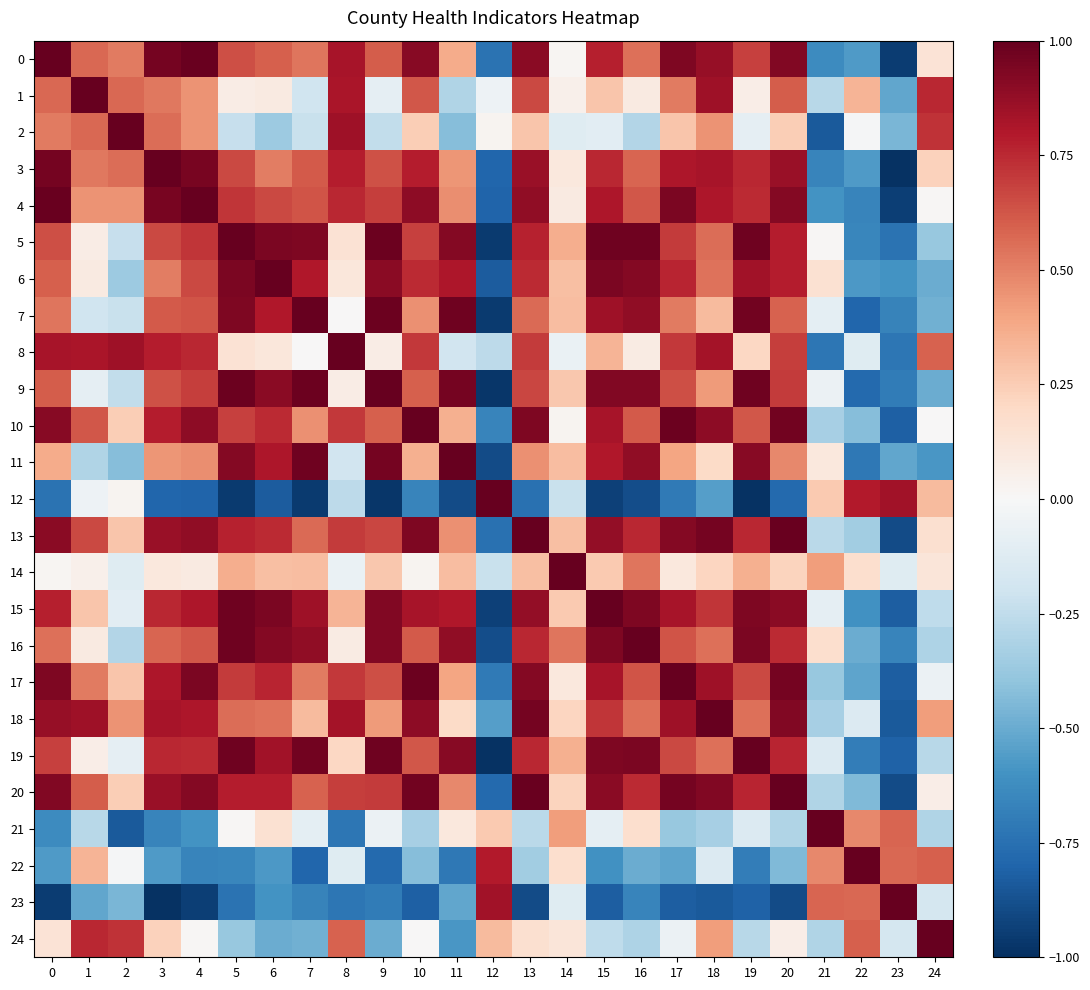

Which series changed the most between 4 and 15?

2